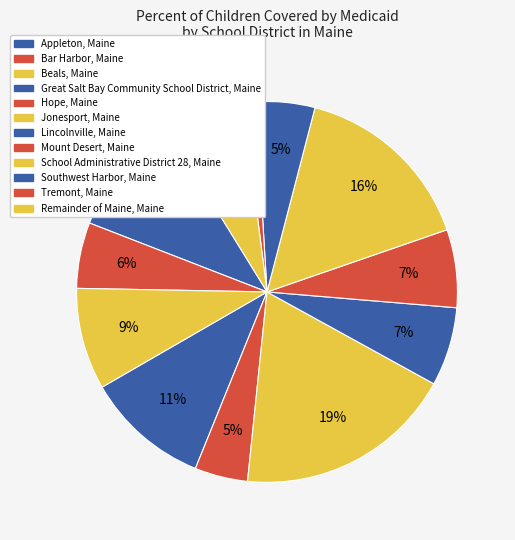

Which has a higher value, Hope, Maine or Lincolnville, Maine?

Hope, Maine